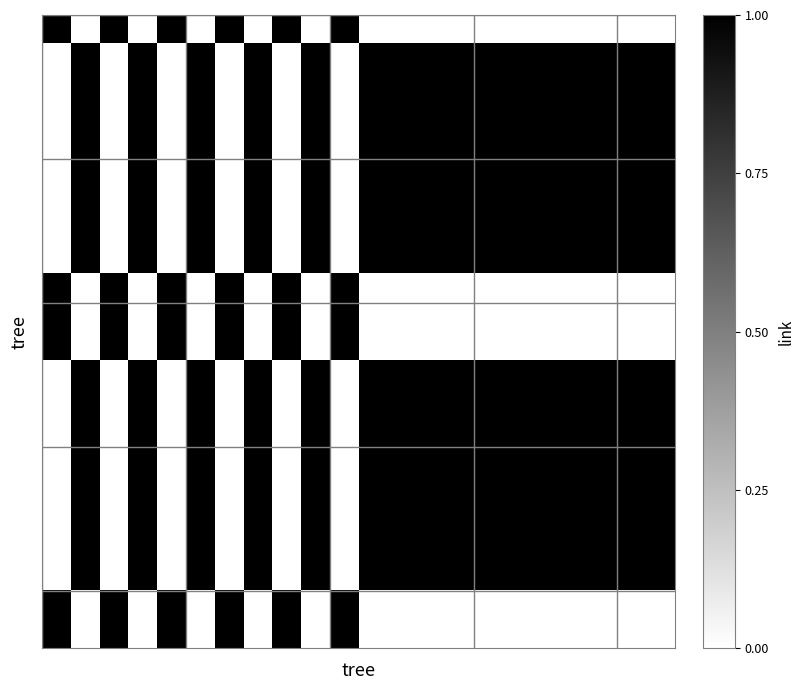

How many categories are shown in the chart?

22